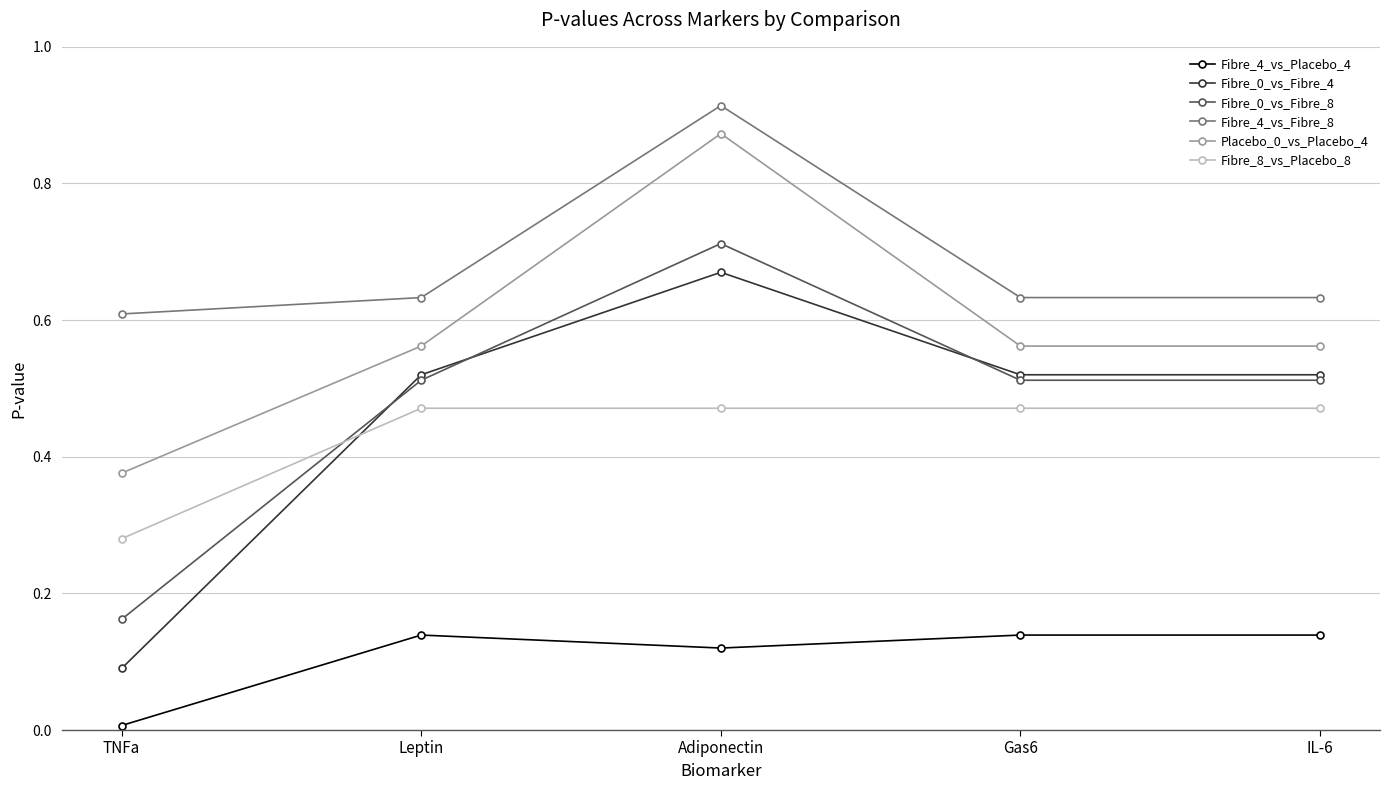

Where is the first local maximum for Placebo_0_vs_Placebo_4?

Adiponectin